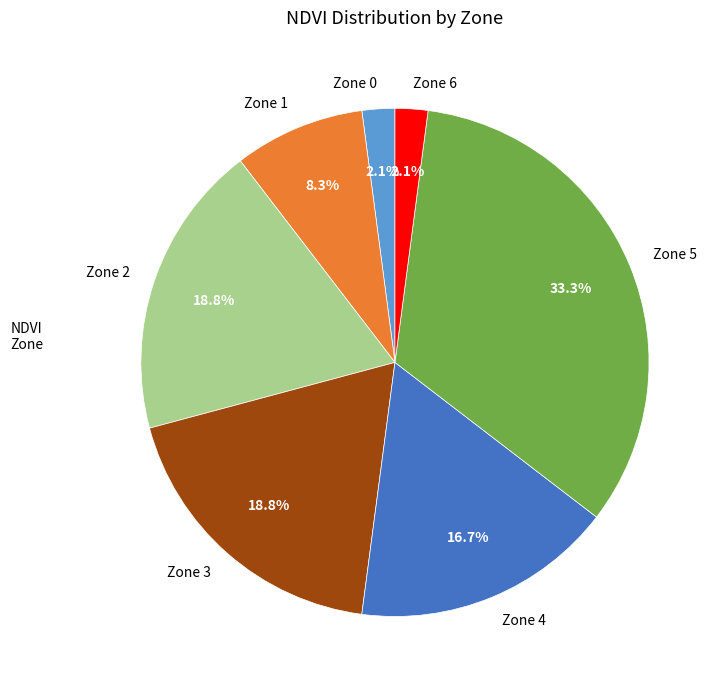

Is Zone 5 the majority of the pie?

No